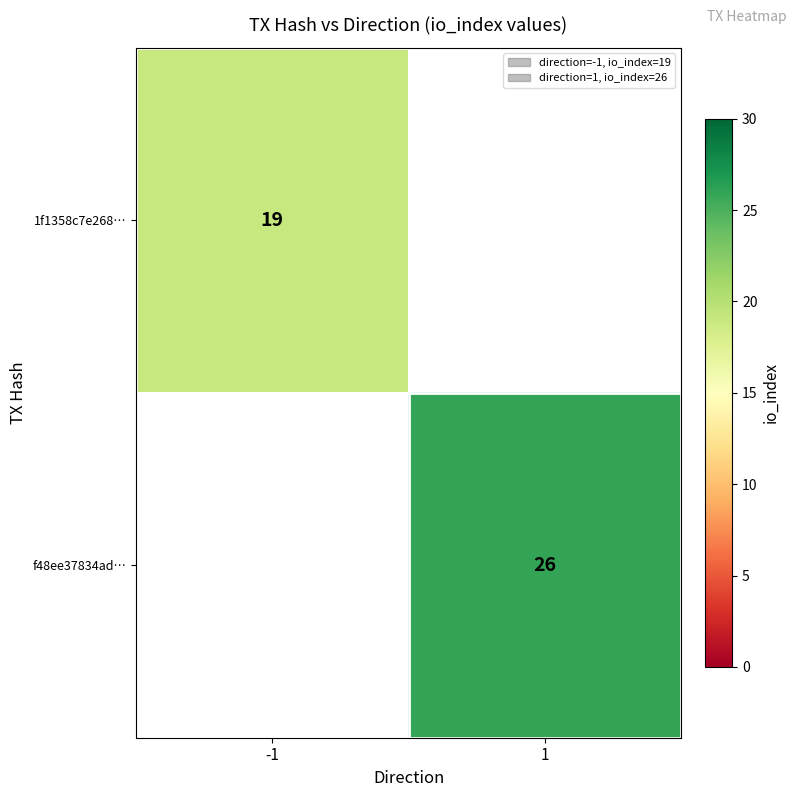

The value of f48ee37834ad… at 1 is 26. True or false?

True